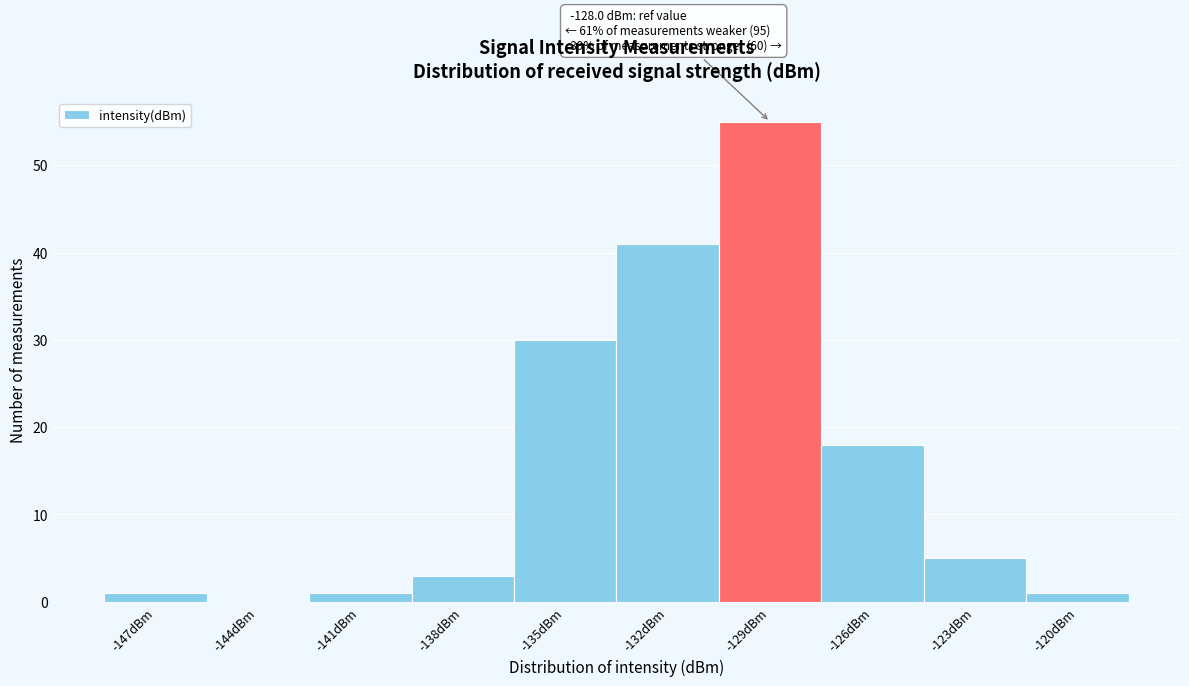

Reading left to right, what are all the values shown in this chart?

-147dBm=1	-144dBm=0	-141dBm=1	-138dBm=3	-135dBm=30	-132dBm=41	-129dBm=55	-126dBm=18	-123dBm=5	-120dBm=1